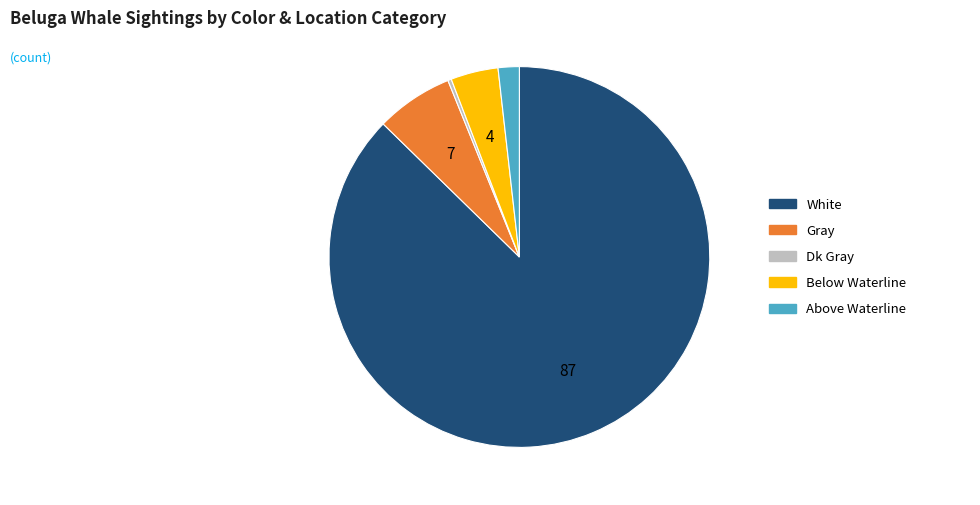

Does Above Waterline account for over 50% of the chart?

No